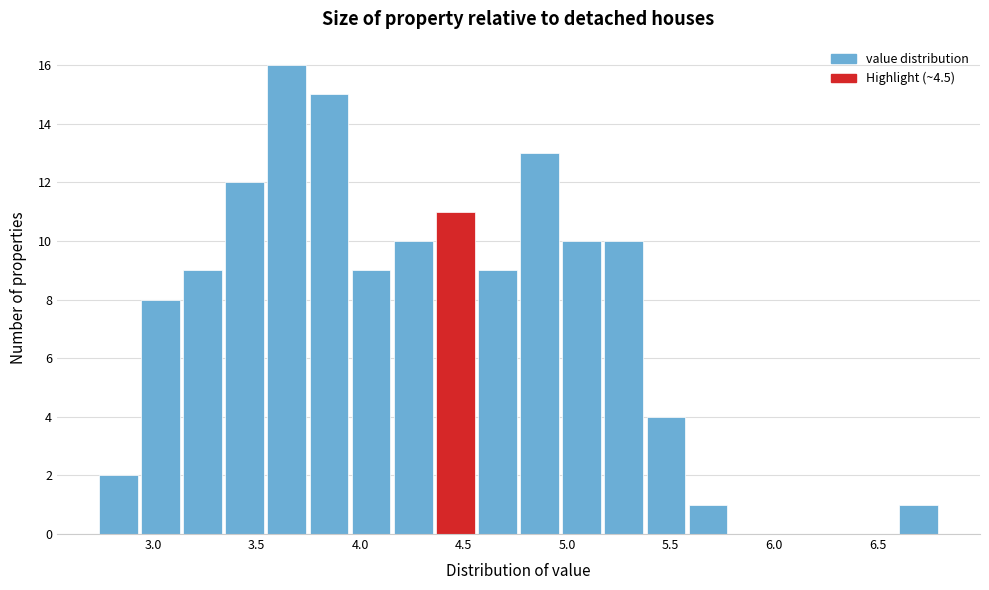

Reading left to right, list every bar in this chart as the range it spans on the x-axis followed by its height. Neither the bar edges nor the heights are printed on the chart, so give them approximately, as read against the axes.

2.75 to 2.95: 2
2.95 to 3.15: 8
3.15 to 3.35: 9
3.35 to 3.55: 12
3.55 to 3.75: 16
3.75 to 3.95: 15
3.95 to 4.15: 9
4.15 to 4.35: 10
4.35 to 4.55: 11
4.55 to 4.75: 9
4.75 to 4.95: 13
4.95 to 5.15: 10
5.15 to 5.40: 10
5.40 to 5.60: 4
5.60 to 5.80: 1
5.80 to 6.00: 0
6.00 to 6.20: 0
6.20 to 6.40: 0
6.40 to 6.60: 0
6.60 to 6.80: 1